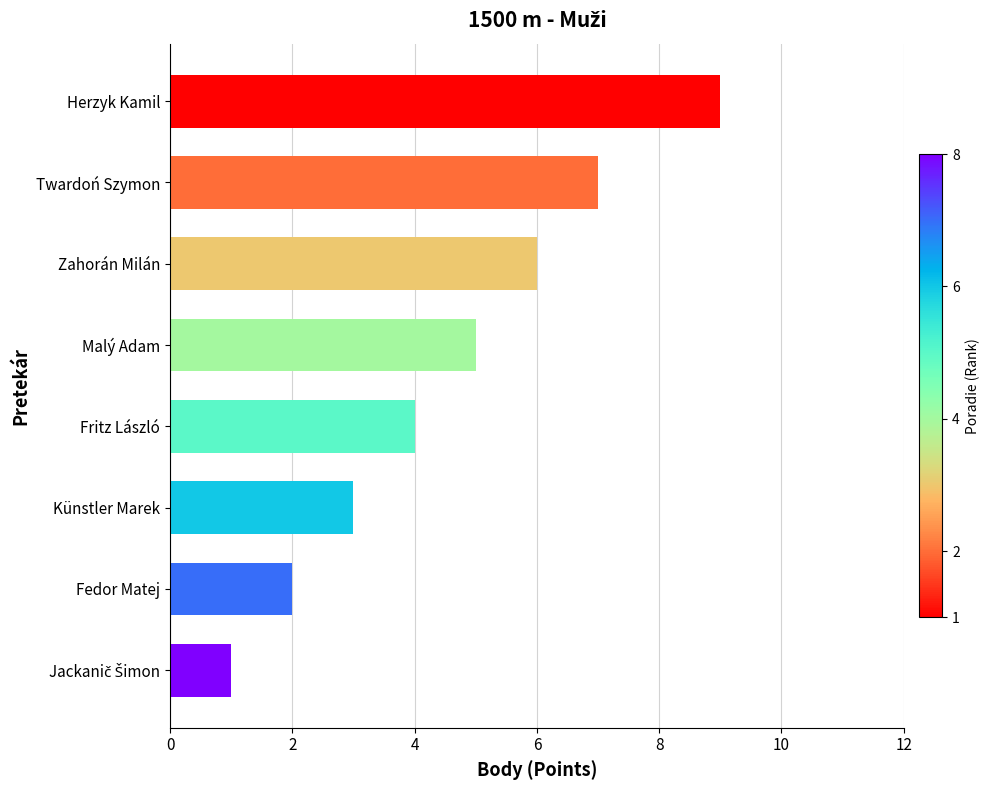

Between Twardoń Szymon and Herzyk Kamil, which is larger?

Herzyk Kamil